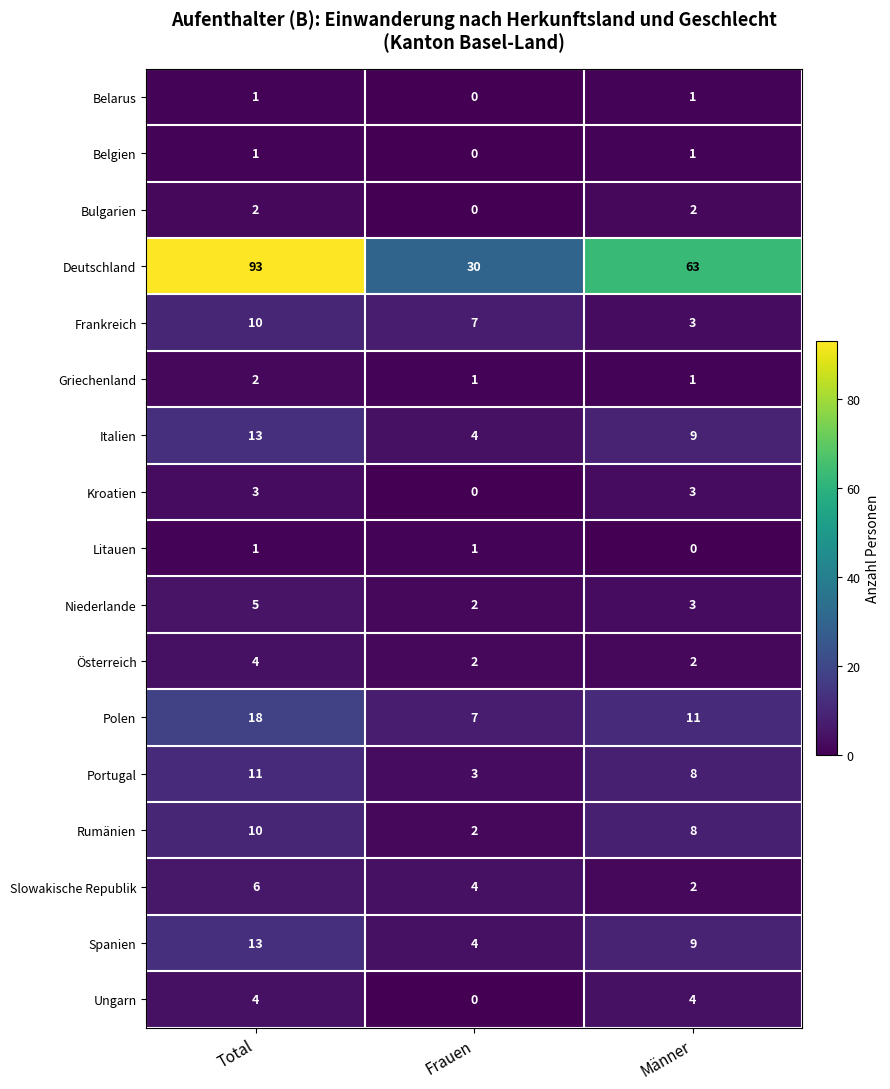

Rank the categories by Deutschland value from highest to lowest.

Total, Männer, Frauen